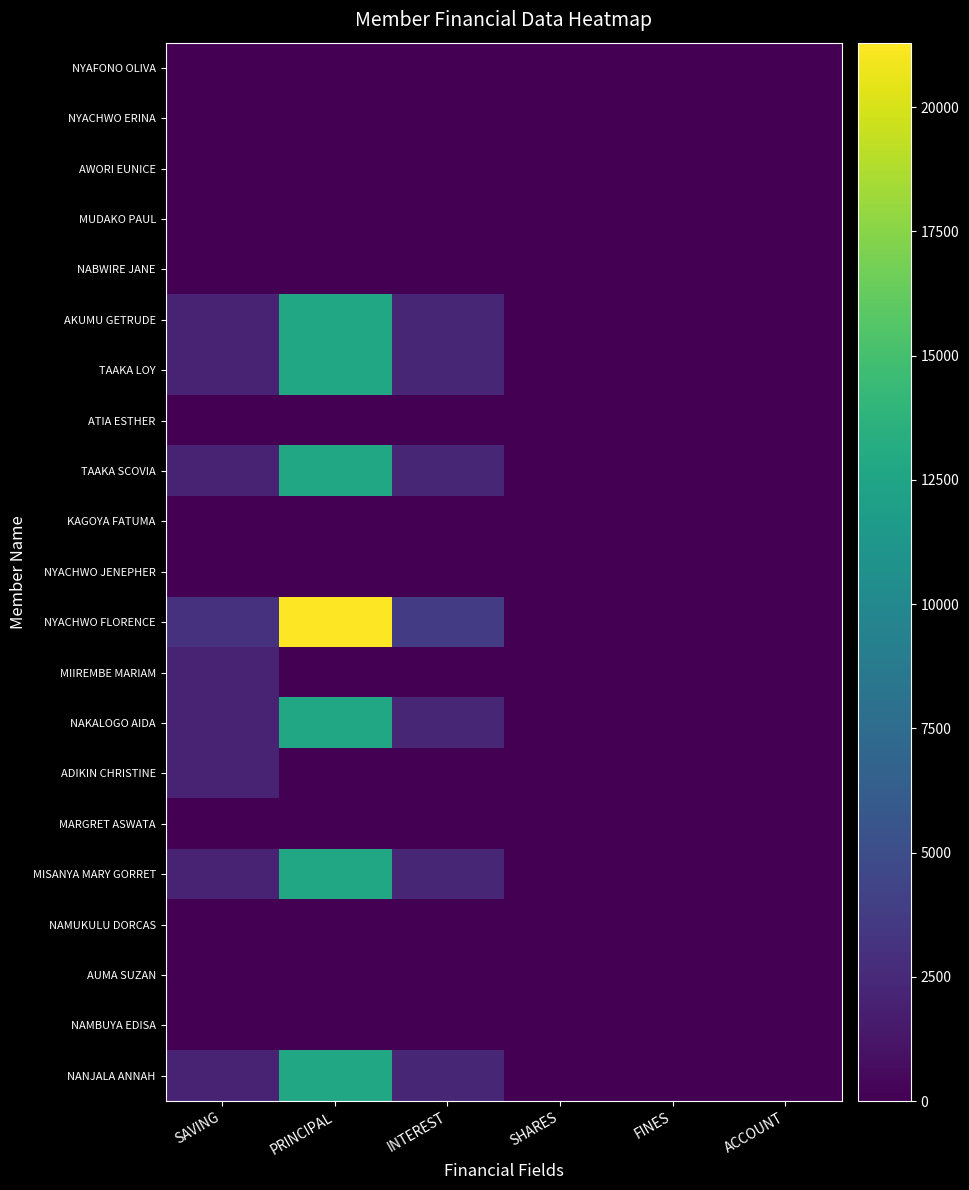

Reading right to left, transcribe all the data shown in this chart.

NYAFONO OLIVA: ACCOUNT=0	FINES=0	SHARES=0	INTEREST=0	PRINCIPAL=0	SAVING=0
NYACHWO ERINA: ACCOUNT=0	FINES=0	SHARES=0	INTEREST=0	PRINCIPAL=0	SAVING=0
AWORI EUNICE: ACCOUNT=0	FINES=0	SHARES=0	INTEREST=0	PRINCIPAL=0	SAVING=0
MUDAKO PAUL: ACCOUNT=0	FINES=0	SHARES=0	INTEREST=0	PRINCIPAL=0	SAVING=0
NABWIRE JANE: ACCOUNT=0	FINES=0	SHARES=0	INTEREST=0	PRINCIPAL=0	SAVING=0
AKUMU GETRUDE: ACCOUNT=0	FINES=0	SHARES=0	INTEREST=2300	PRINCIPAL=12700	SAVING=2000
TAAKA LOY: ACCOUNT=0	FINES=0	SHARES=0	INTEREST=2300	PRINCIPAL=12700	SAVING=2000
ATIA ESTHER: ACCOUNT=0	FINES=0	SHARES=0	INTEREST=0	PRINCIPAL=0	SAVING=0
TAAKA SCOVIA: ACCOUNT=0	FINES=0	SHARES=0	INTEREST=2300	PRINCIPAL=12700	SAVING=2000
KAGOYA FATUMA: ACCOUNT=0	FINES=0	SHARES=0	INTEREST=0	PRINCIPAL=0	SAVING=0
NYACHWO JENEPHER: ACCOUNT=0	FINES=0	SHARES=0	INTEREST=0	PRINCIPAL=0	SAVING=0
NYACHWO FLORENCE: ACCOUNT=0	FINES=0	SHARES=0	INTEREST=3700	PRINCIPAL=21300	SAVING=3000
MIIREMBE MARIAM: ACCOUNT=0	FINES=0	SHARES=0	INTEREST=0	PRINCIPAL=0	SAVING=2000
NAKALOGO AIDA: ACCOUNT=0	FINES=0	SHARES=0	INTEREST=2300	PRINCIPAL=12700	SAVING=2000
ADIKIN CHRISTINE: ACCOUNT=0	FINES=0	SHARES=0	INTEREST=0	PRINCIPAL=0	SAVING=2000
MARGRET ASWATA: ACCOUNT=0	FINES=0	SHARES=0	INTEREST=0	PRINCIPAL=0	SAVING=0
MISANYA MARY GORRET: ACCOUNT=0	FINES=0	SHARES=0	INTEREST=2300	PRINCIPAL=12700	SAVING=2000
NAMUKULU DORCAS: ACCOUNT=0	FINES=0	SHARES=0	INTEREST=0	PRINCIPAL=0	SAVING=0
AUMA SUZAN: ACCOUNT=0	FINES=0	SHARES=0	INTEREST=0	PRINCIPAL=0	SAVING=0
NAMBUYA EDISA: ACCOUNT=0	FINES=0	SHARES=0	INTEREST=0	PRINCIPAL=0	SAVING=0
NANJALA ANNAH: ACCOUNT=0	FINES=0	SHARES=0	INTEREST=2300	PRINCIPAL=12700	SAVING=2000